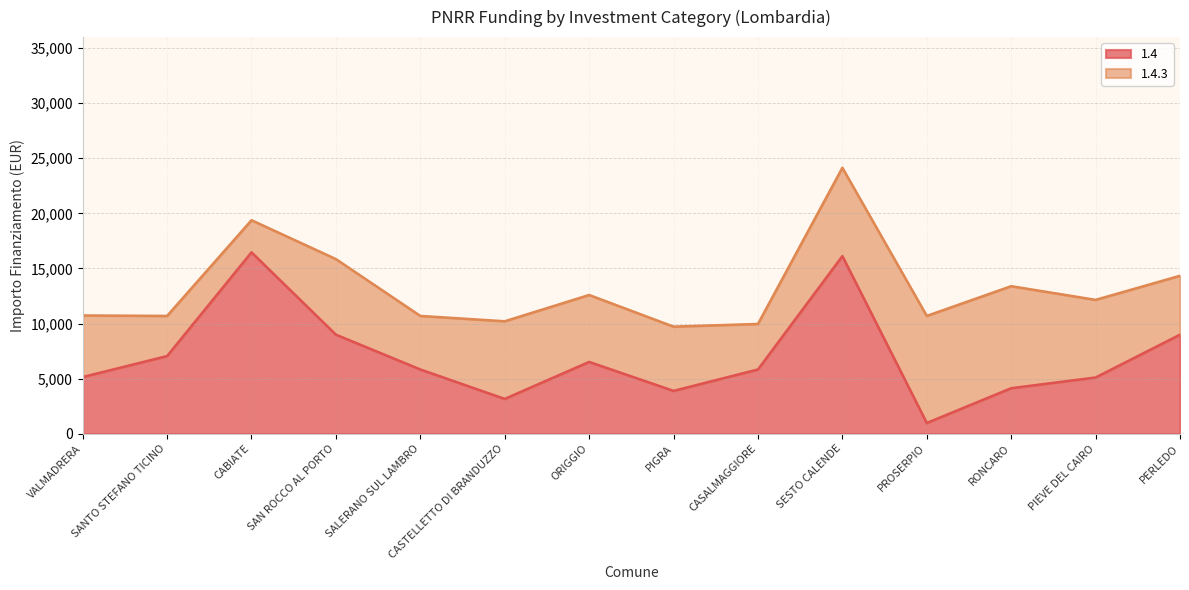

What is the smallest value displayed?

972